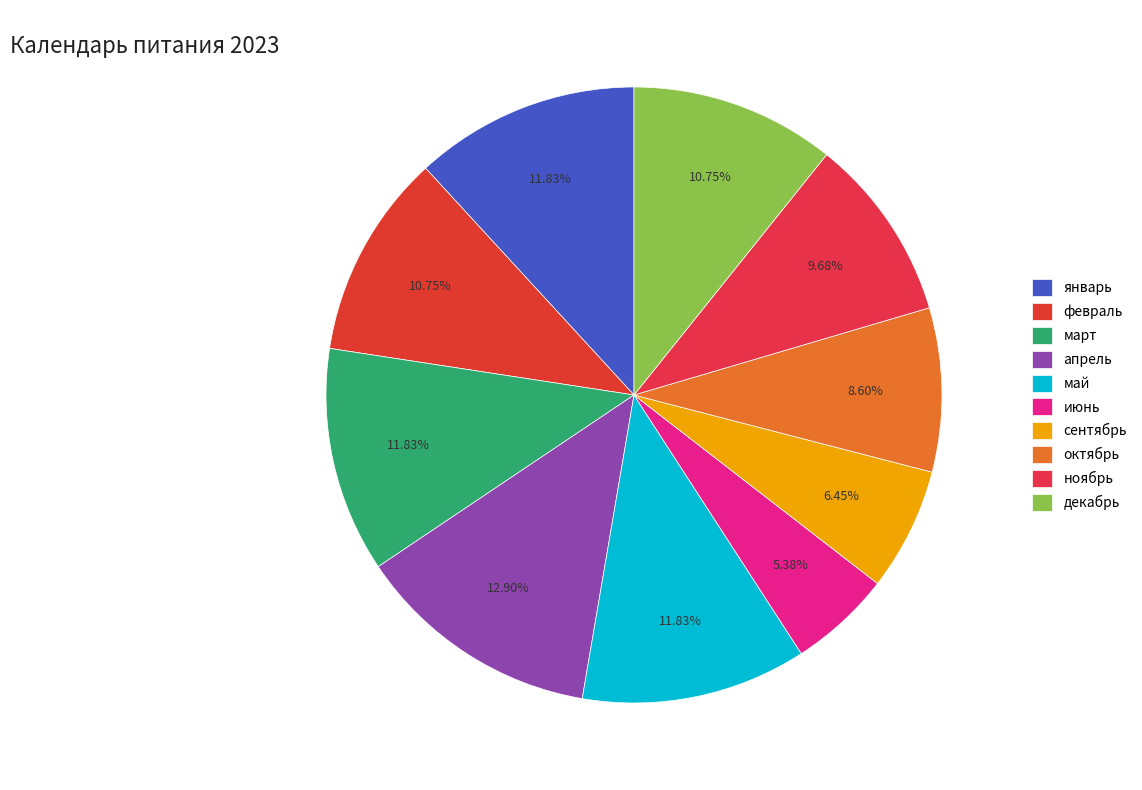

What is the ratio of the value at декабрь to the value at ноябрь?

1.1